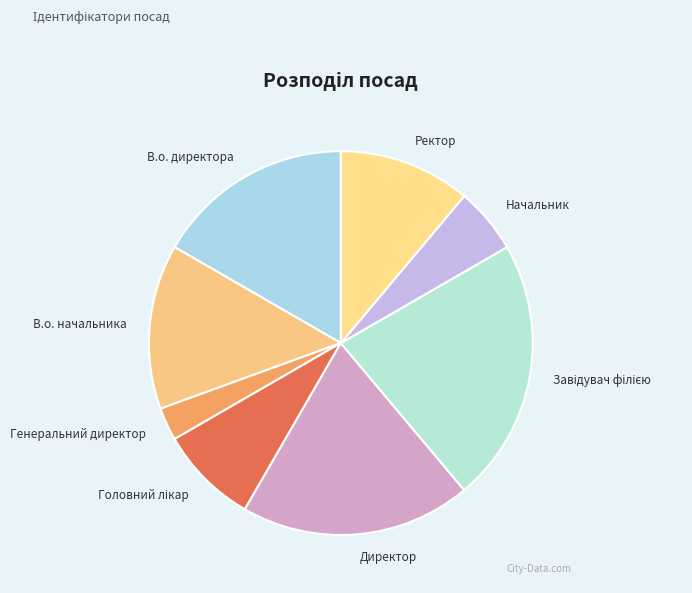

Which category has the smallest portion of the pie?

Генеральний директор